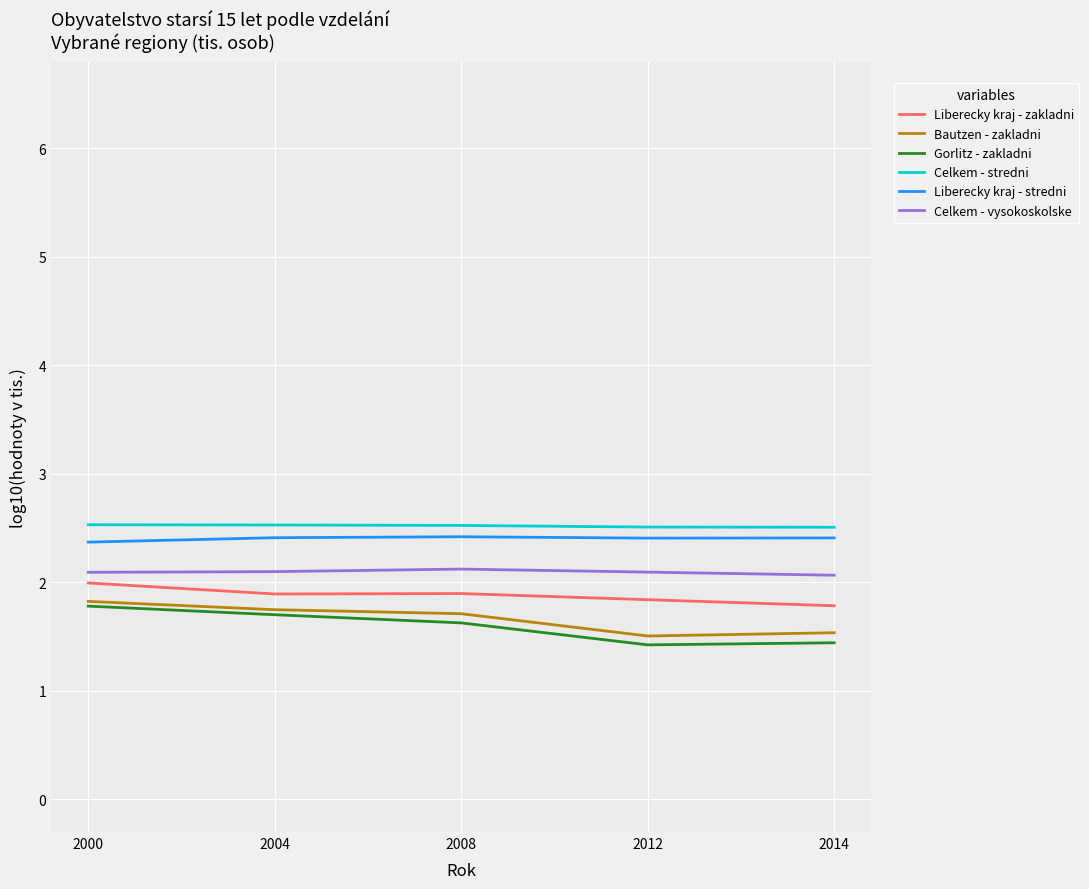

Which series has the widest spread of values?

Gorlitz - zakladni